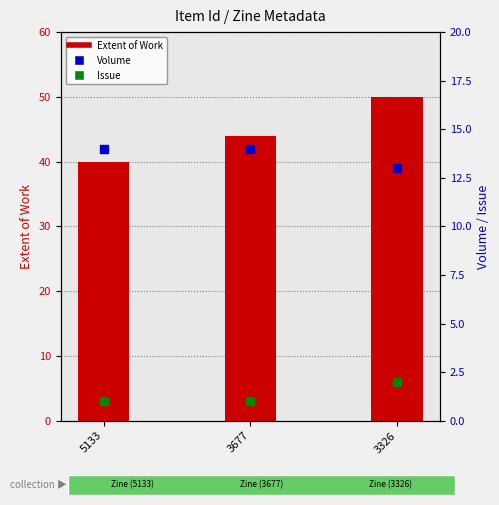

At which category is the sum across all series the highest?

3326